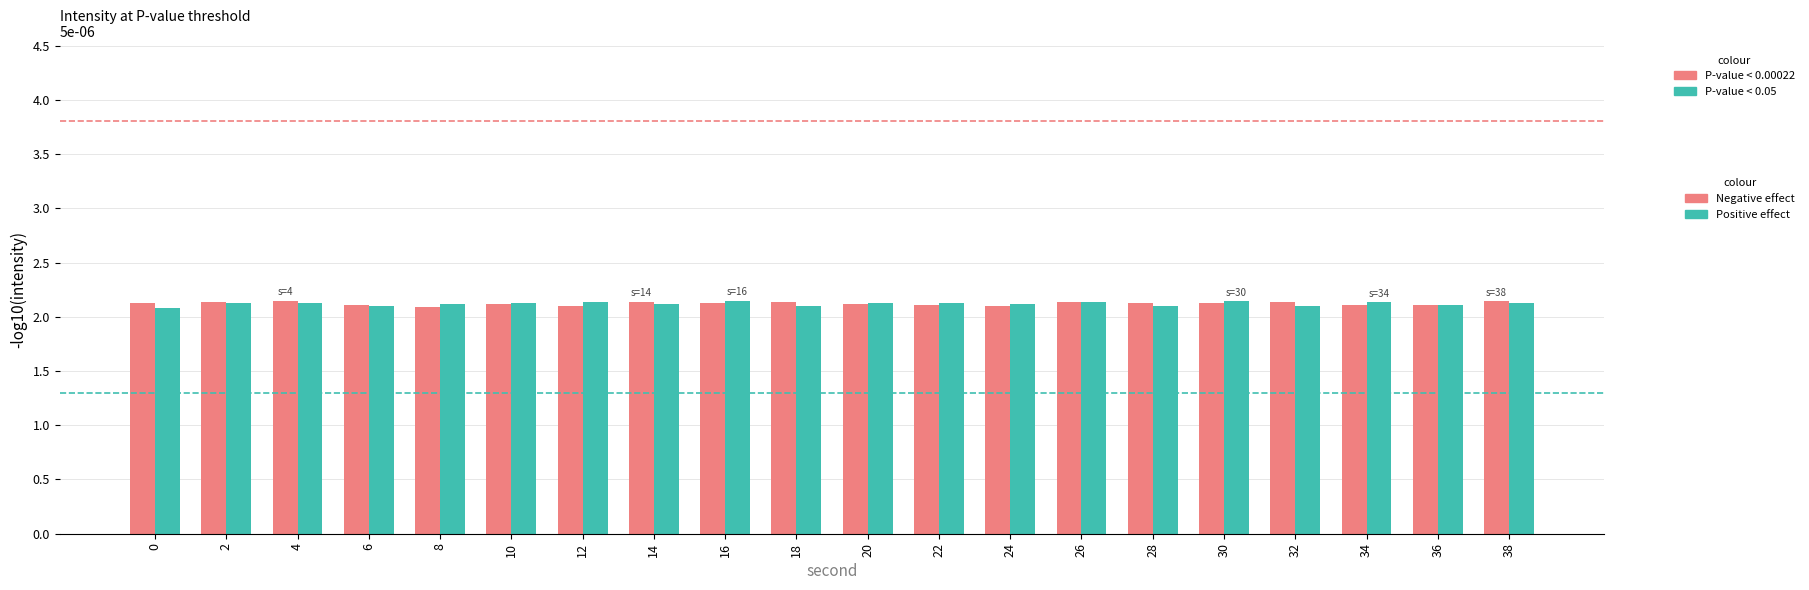

True or false: Negative effect has a value of 2.9 at 24.

False